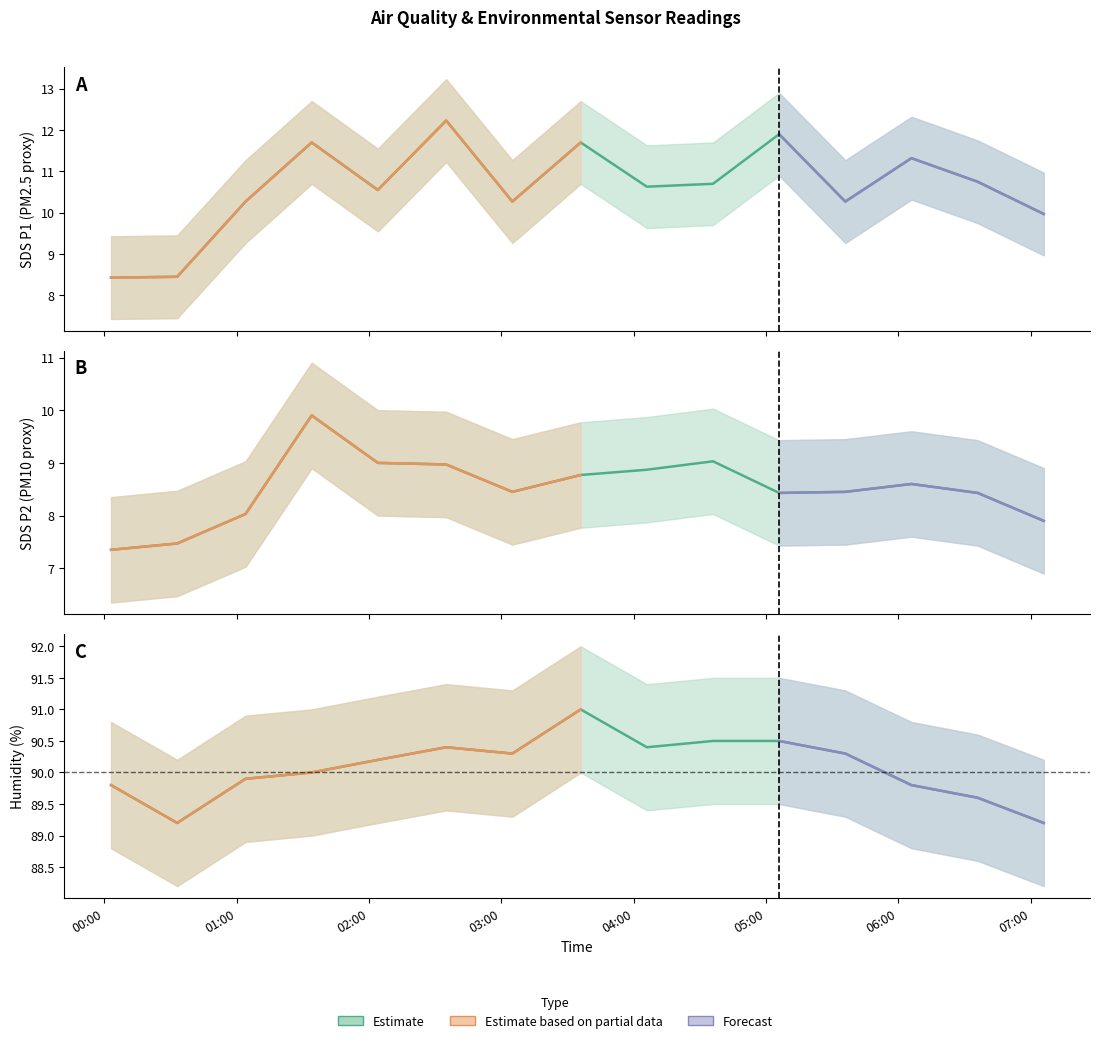

Does the chart have visible grid lines?

No